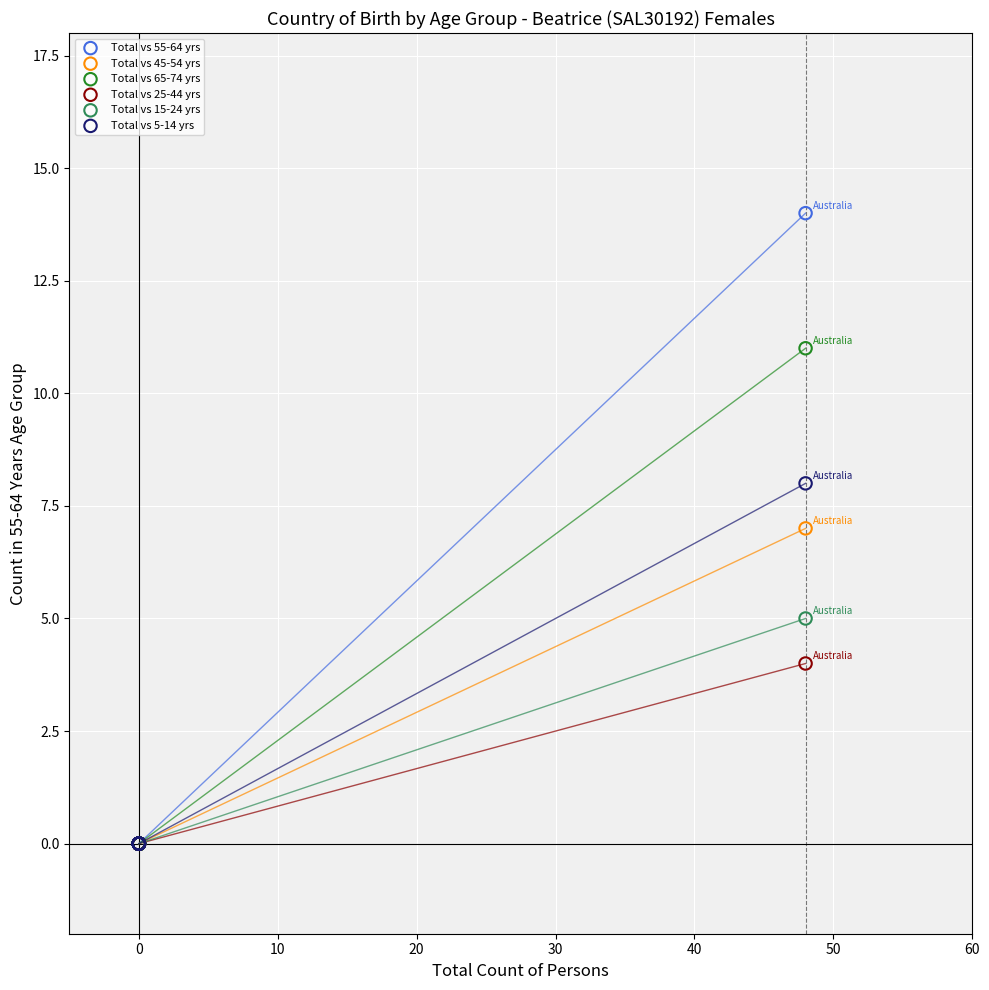

What are all the series names shown in the legend?

Total vs 55-64 yrs, Total vs 45-54 yrs, Total vs 65-74 yrs, Total vs 25-44 yrs, Total vs 15-24 yrs, Total vs 5-14 yrs